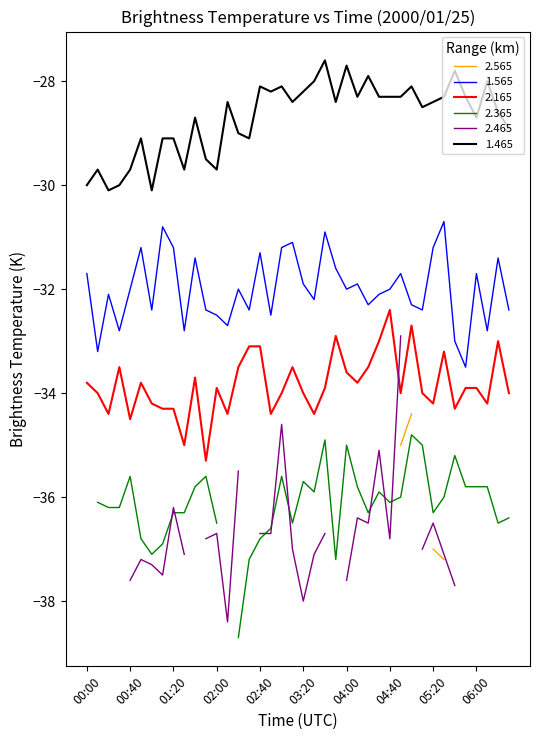

What is the difference between the maximum and minimum values in the 2.165 series?

2.9